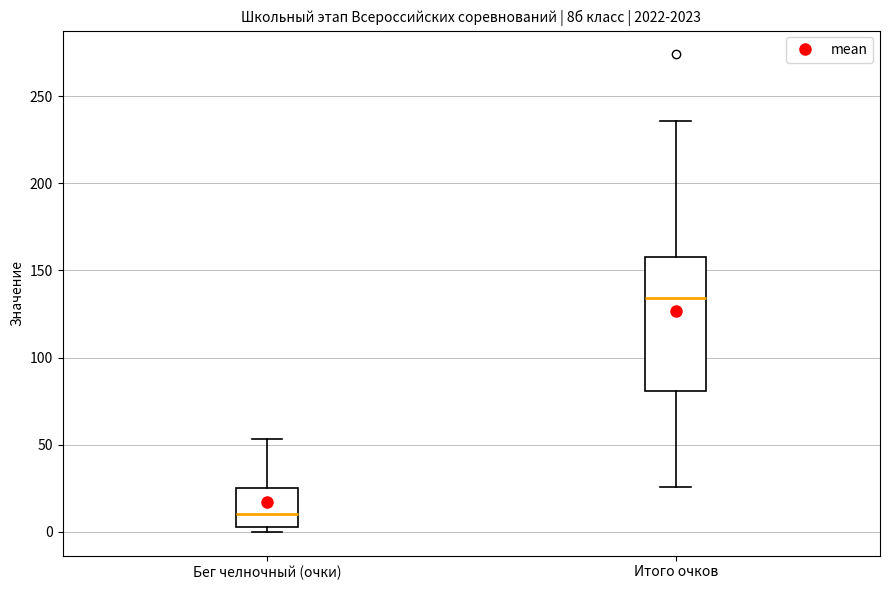

Comparing the boxes themselves (not the whiskers), which one is the tallest?

Итого очков